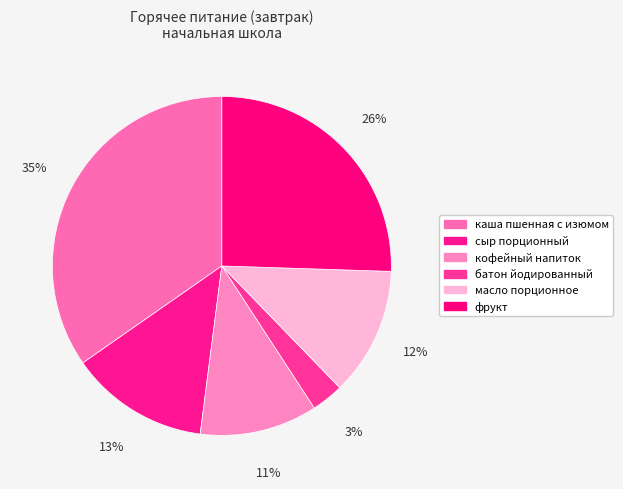

Rank the categories by value from highest to lowest.

каша пшенная с изюмом, фрукт, сыр порционный, масло порционное, кофейный напиток, батон йодированный